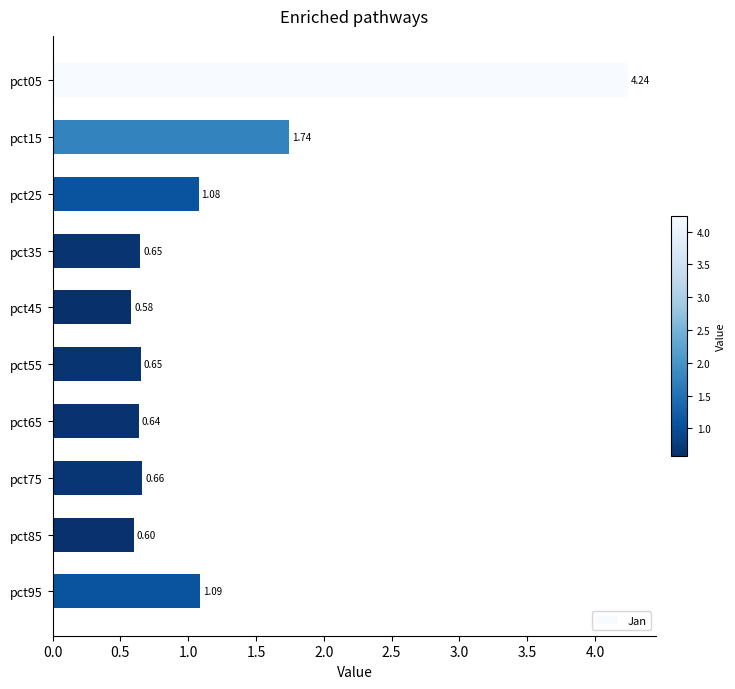

Which has a higher value, pct05 or pct65?

pct05